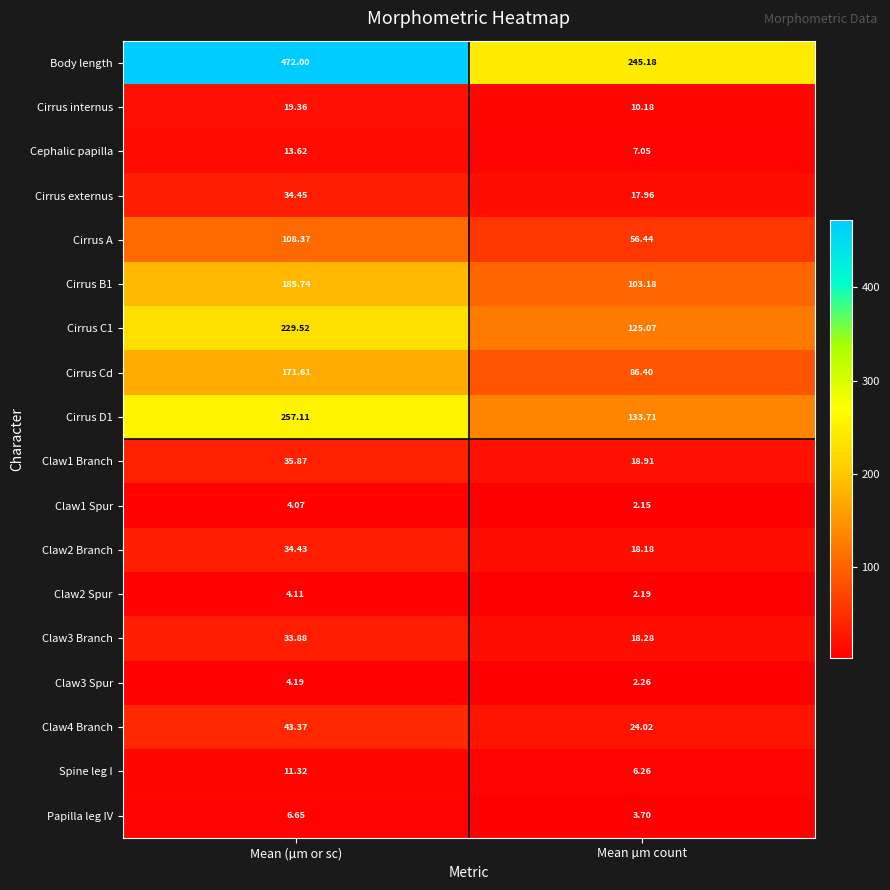

At how many categories does at least one series exceed 78?

2